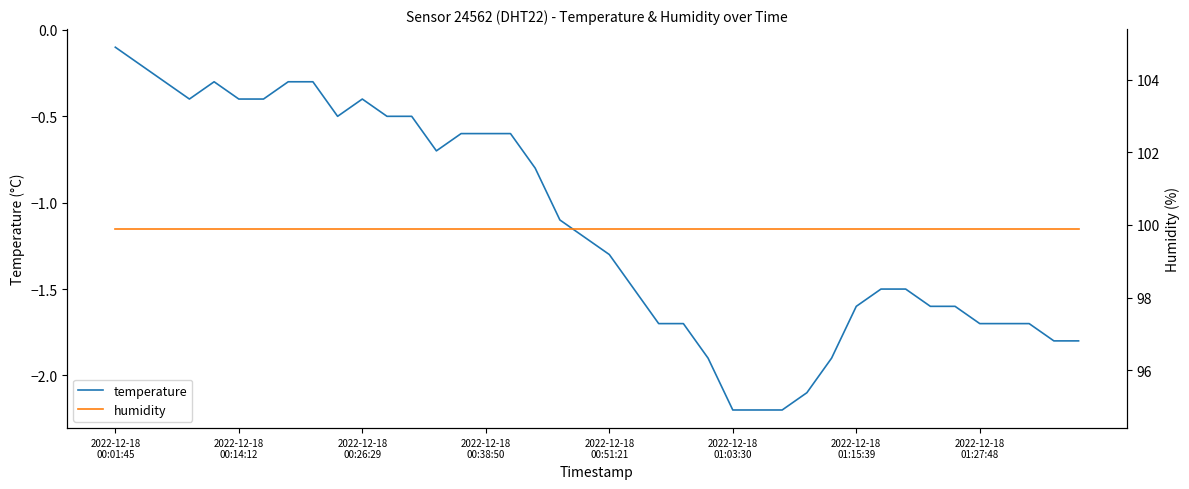

Between 11 and 31, which series saw the biggest shift?

temperature